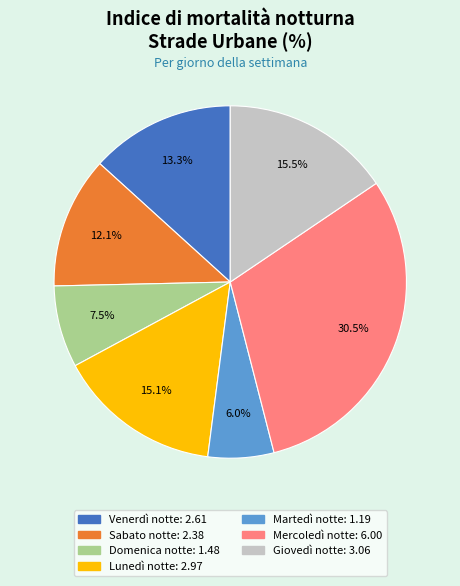

To the nearest percent, what is the average slice percentage?

14%